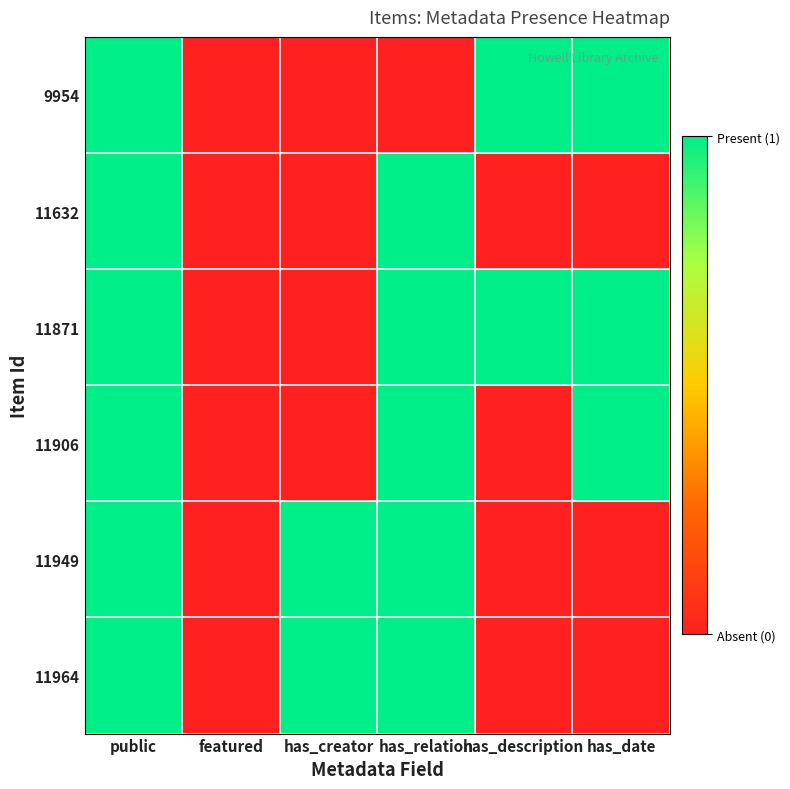

Count the number of data series in this chart.

6